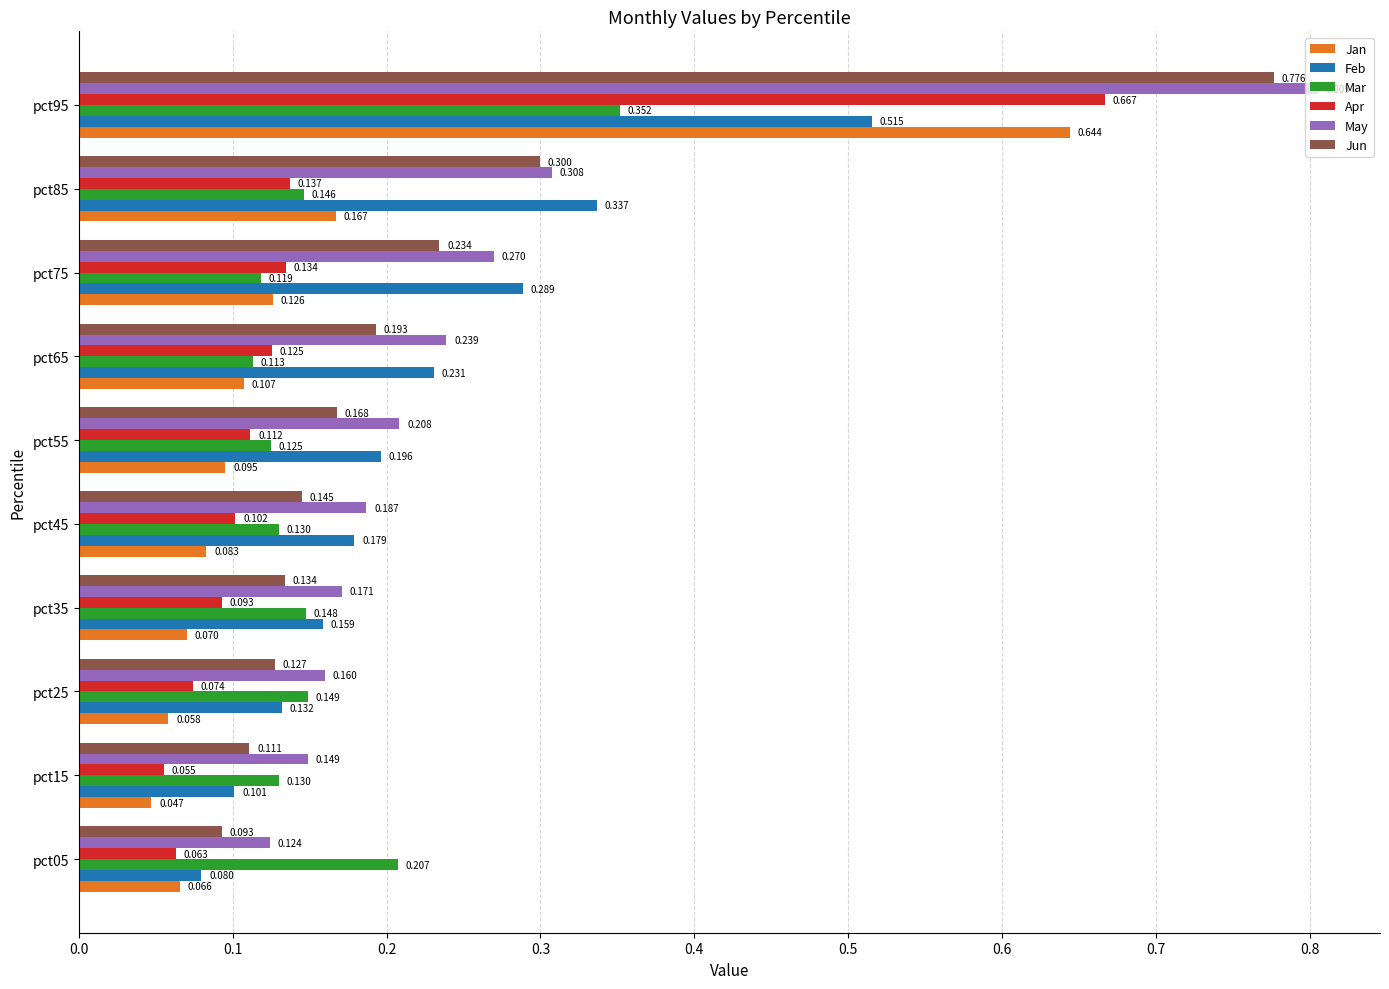

Rank the series by their maximum value, from lowest to highest.

Mar, Feb, Jan, Apr, Jun, May